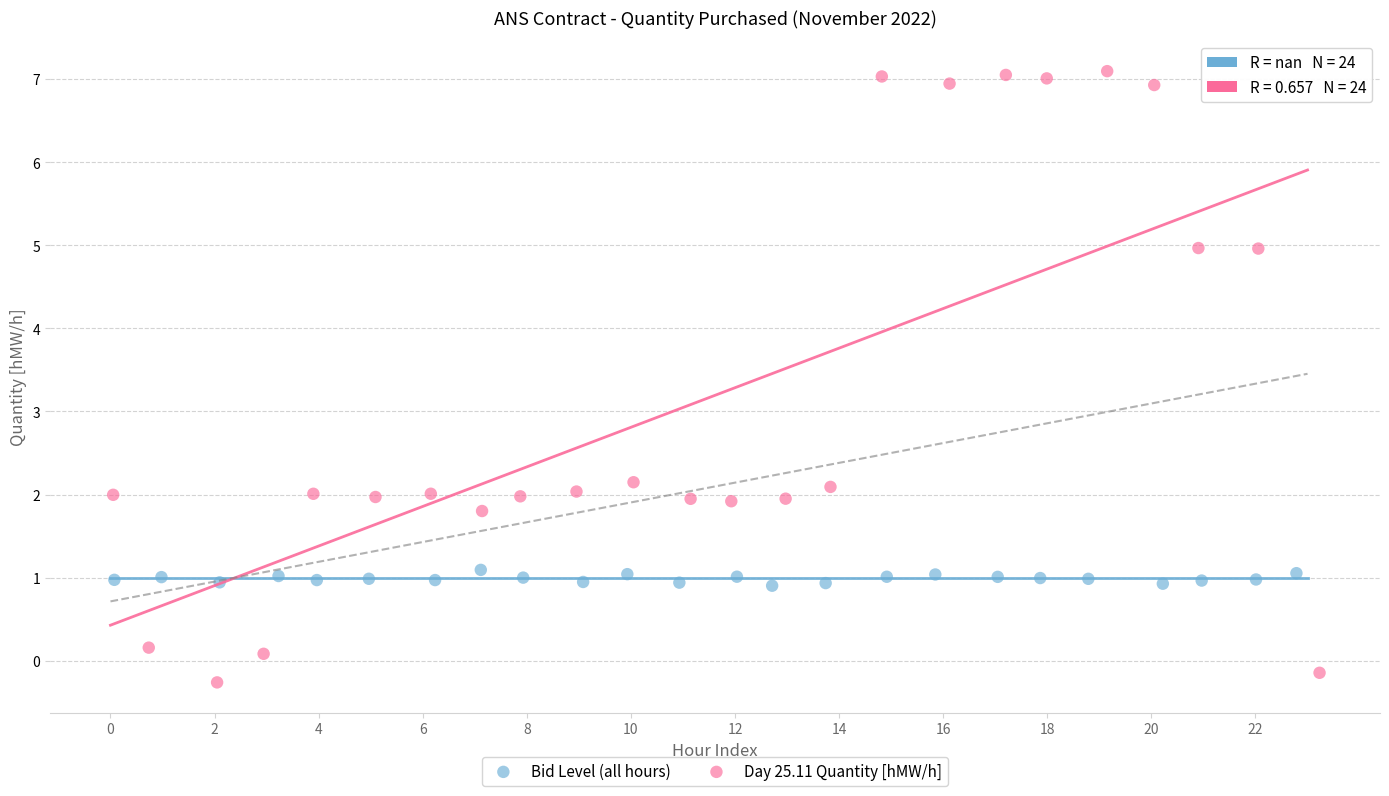

Which series contains the highest Y value?

Day 25.11 Quantity [hMW/h]